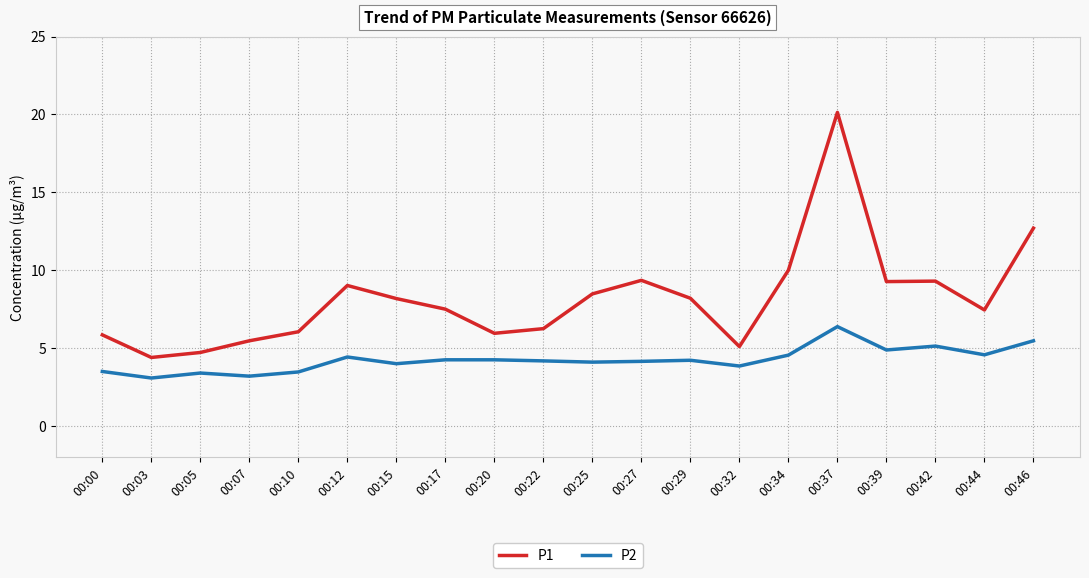

The P1 series shows 8.2 at 00:15. True or false?

True